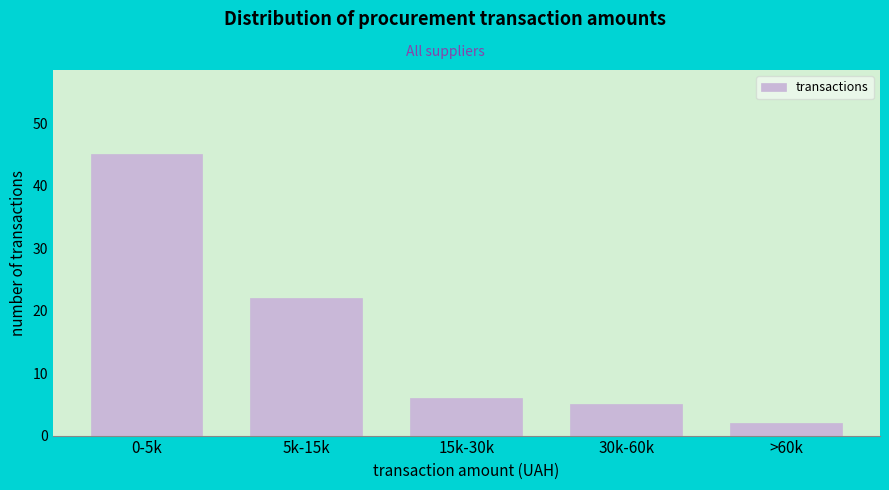

Reading left to right, what are all the values shown in this chart?

45	22	6	5	2